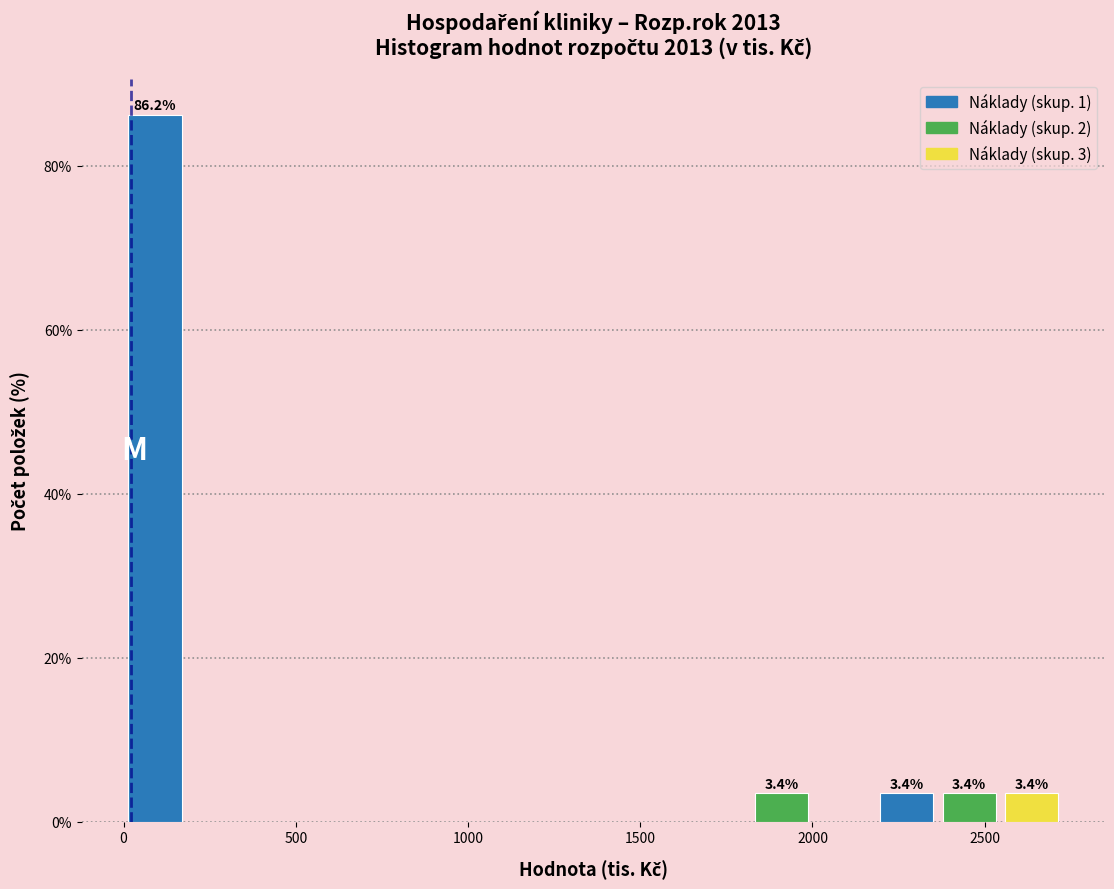

Read against the x-axis, roughly where is the centre of the tallest bar?

100